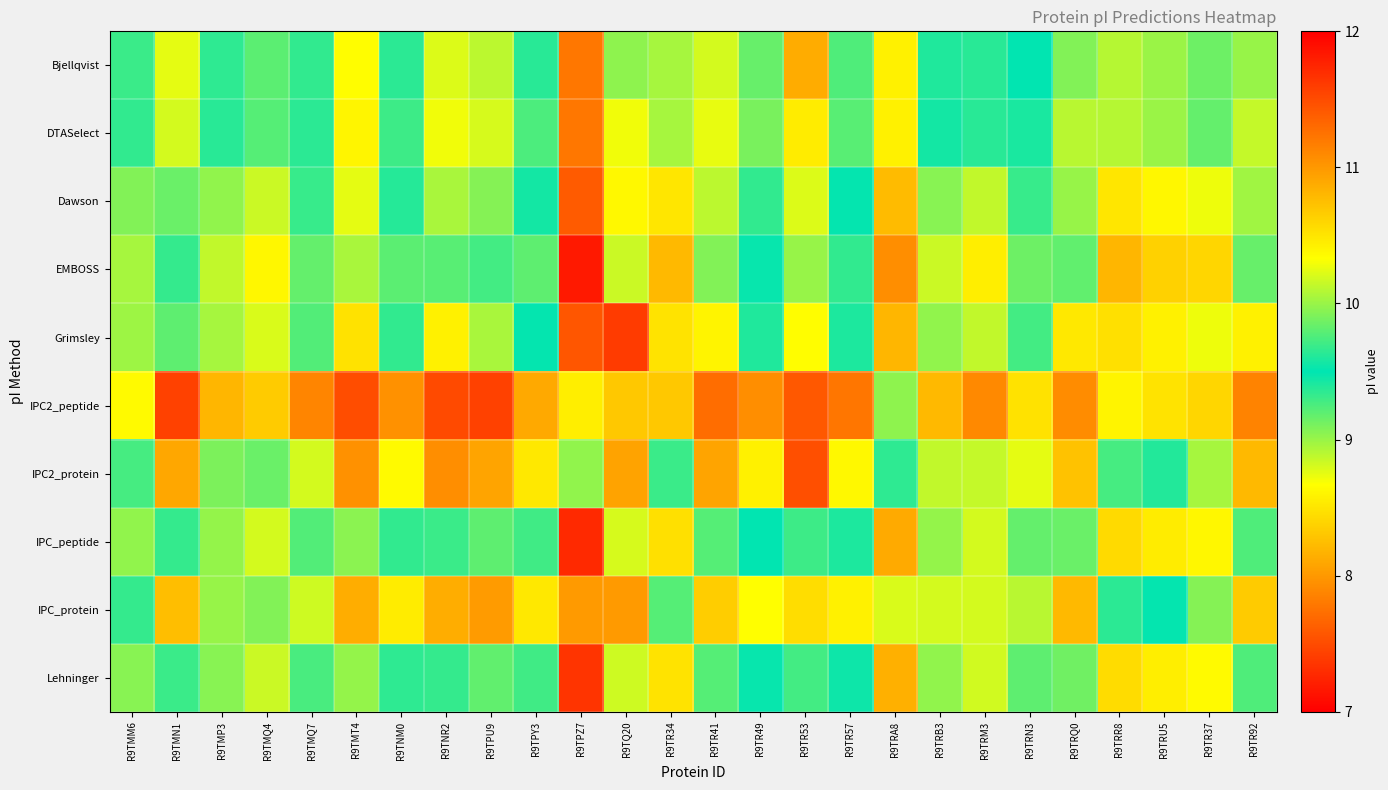

At which category is the sum across all series the highest?

R9TPZ7